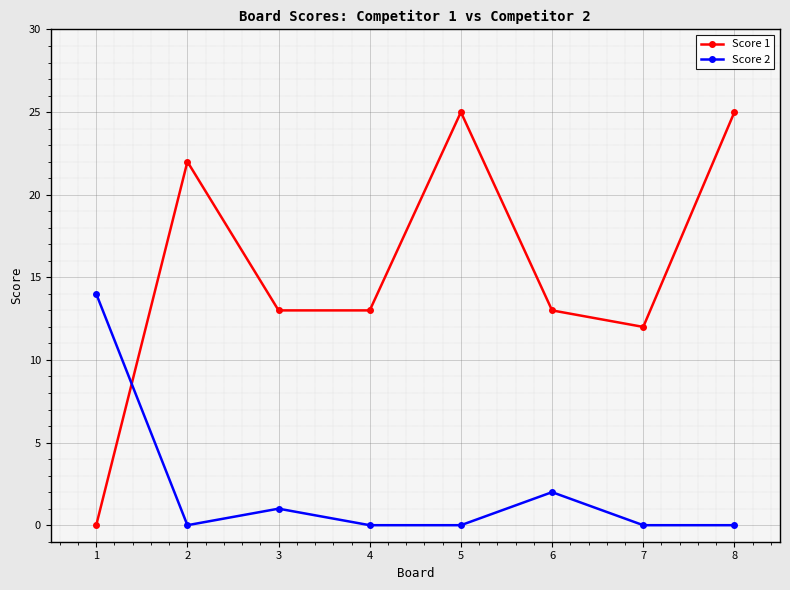

Which series has the widest spread of values?

Score 1